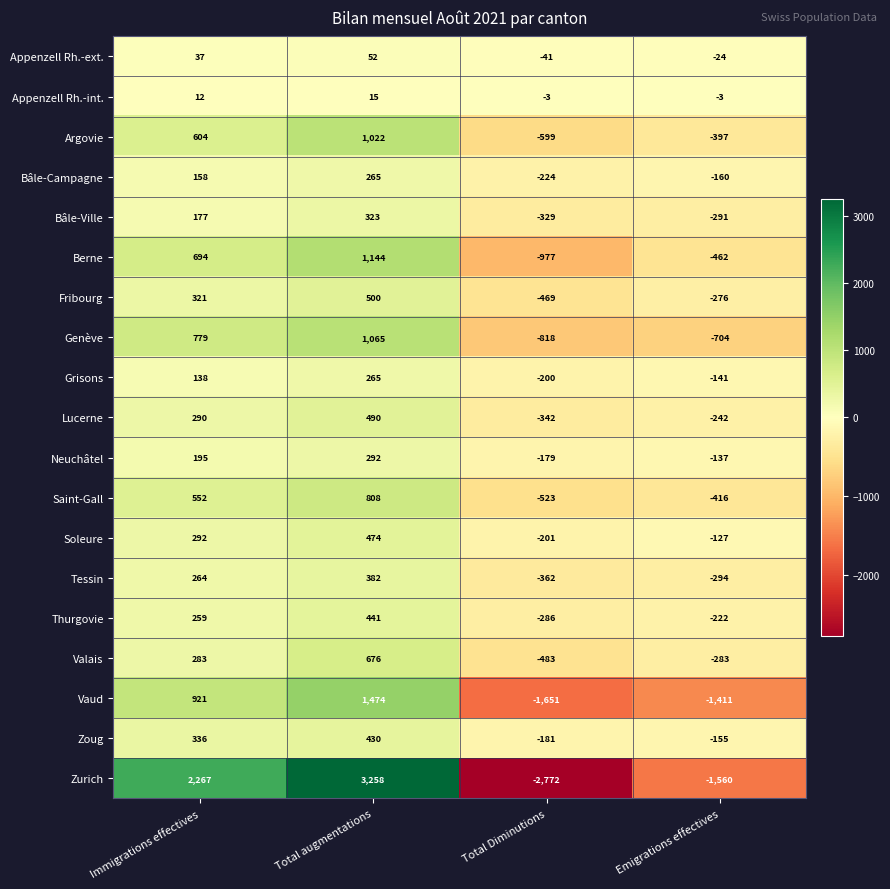

Read the Vaud value at Emigrations effectives, to the nearest 10.

-1410